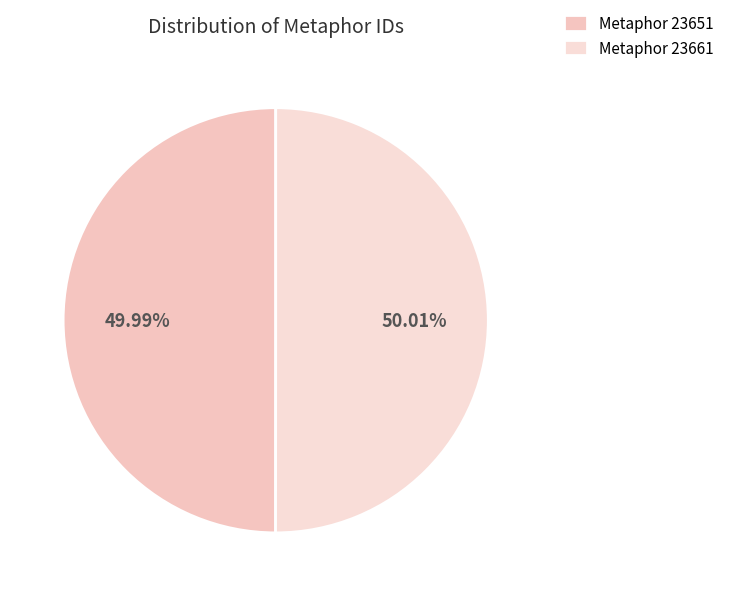

Rank the categories by value from lowest to highest.

Metaphor 23651, Metaphor 23661